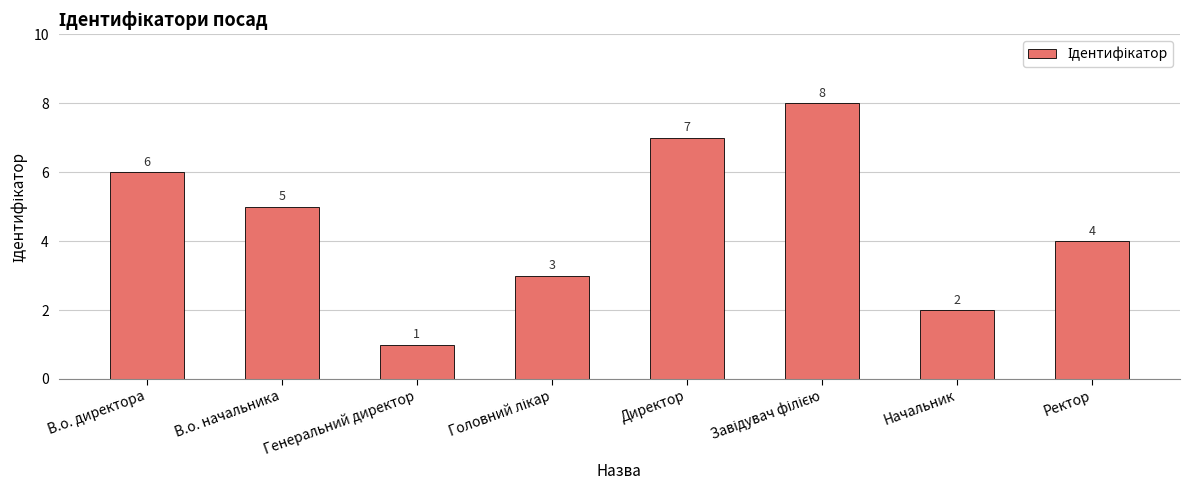

What is the sum of the values at Ректор and Генеральний директор?

5